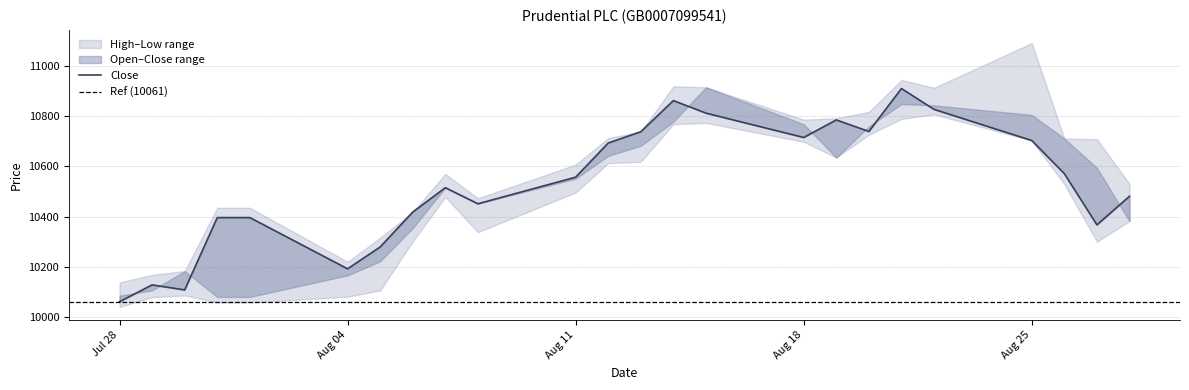

Reading left to right, extract all data points from this chart.

Open: 28.07.2025=10085	29.07.2025=10106	30.07.2025=10183	31.07.2025=10080	01.08.2025=10080	04.08.2025=10166	05.08.2025=10222	06.08.2025=10354	07.08.2025=10515	08.08.2025=10452	11.08.2025=10551	12.08.2025=10642	13.08.2025=10682	14.08.2025=10778	15.08.2025=10915	18.08.2025=10768	19.08.2025=10635	20.08.2025=10759	21.08.2025=10848	22.08.2025=10843	25.08.2025=10805	26.08.2025=10711	27.08.2025=10594	28.08.2025=10382
High: 28.07.2025=10138	29.07.2025=10168	30.07.2025=10183	31.07.2025=10435	01.08.2025=10435	04.08.2025=10220	05.08.2025=10316	06.08.2025=10418	07.08.2025=10570	08.08.2025=10473	11.08.2025=10607	12.08.2025=10713	13.08.2025=10738	14.08.2025=10919	15.08.2025=10915	18.08.2025=10786	19.08.2025=10792	20.08.2025=10817	21.08.2025=10944	22.08.2025=10913	25.08.2025=11091	26.08.2025=10711	27.08.2025=10708	28.08.2025=10530
Low: 28.07.2025=10040	29.07.2025=10079	30.07.2025=10086	31.07.2025=10058	01.08.2025=10058	04.08.2025=10081	05.08.2025=10106	06.08.2025=10301	07.08.2025=10478	08.08.2025=10338	11.08.2025=10496	12.08.2025=10613	13.08.2025=10618	14.08.2025=10768	15.08.2025=10773	18.08.2025=10698	19.08.2025=10635	20.08.2025=10726	21.08.2025=10789	22.08.2025=10807	25.08.2025=10703	26.08.2025=10529	27.08.2025=10300	28.08.2025=10382
Close: 28.07.2025=10061	29.07.2025=10128	30.07.2025=10108	31.07.2025=10396	01.08.2025=10396	04.08.2025=10192	05.08.2025=10279	06.08.2025=10418	07.08.2025=10515	08.08.2025=10451	11.08.2025=10557	12.08.2025=10693	13.08.2025=10738	14.08.2025=10862	15.08.2025=10812	18.08.2025=10715	19.08.2025=10785	20.08.2025=10739	21.08.2025=10910	22.08.2025=10827	25.08.2025=10703	26.08.2025=10571	27.08.2025=10367	28.08.2025=10481